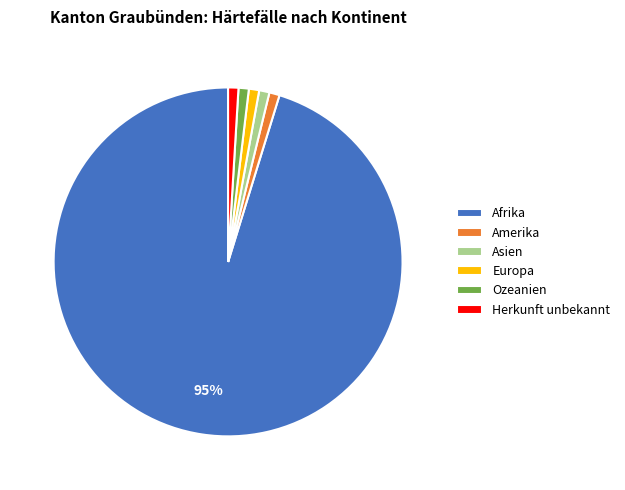

Is it true that Afrika is 89% of the pie?

False